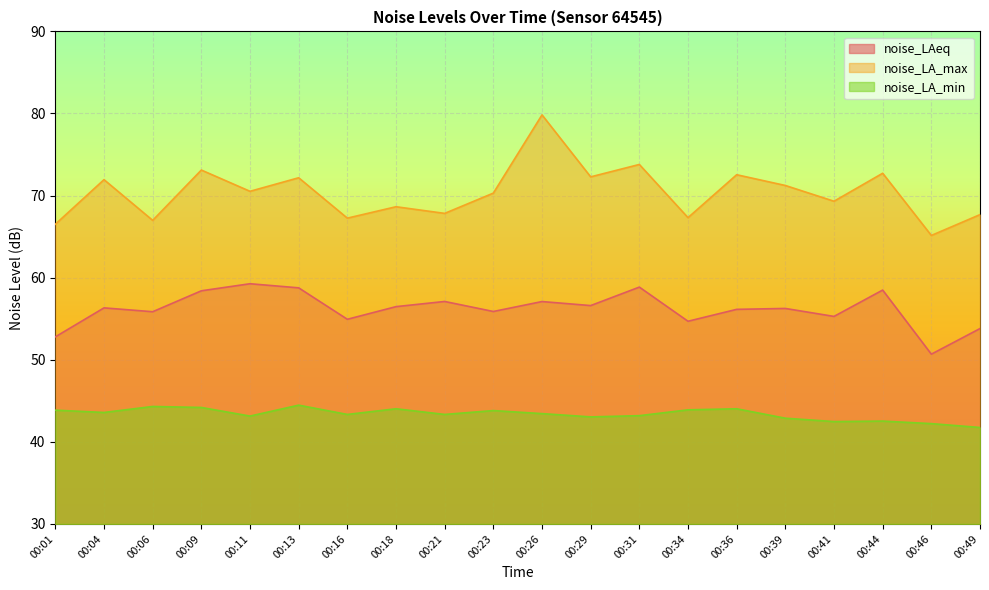

Which series has the largest total across all categories?

noise_LA_max